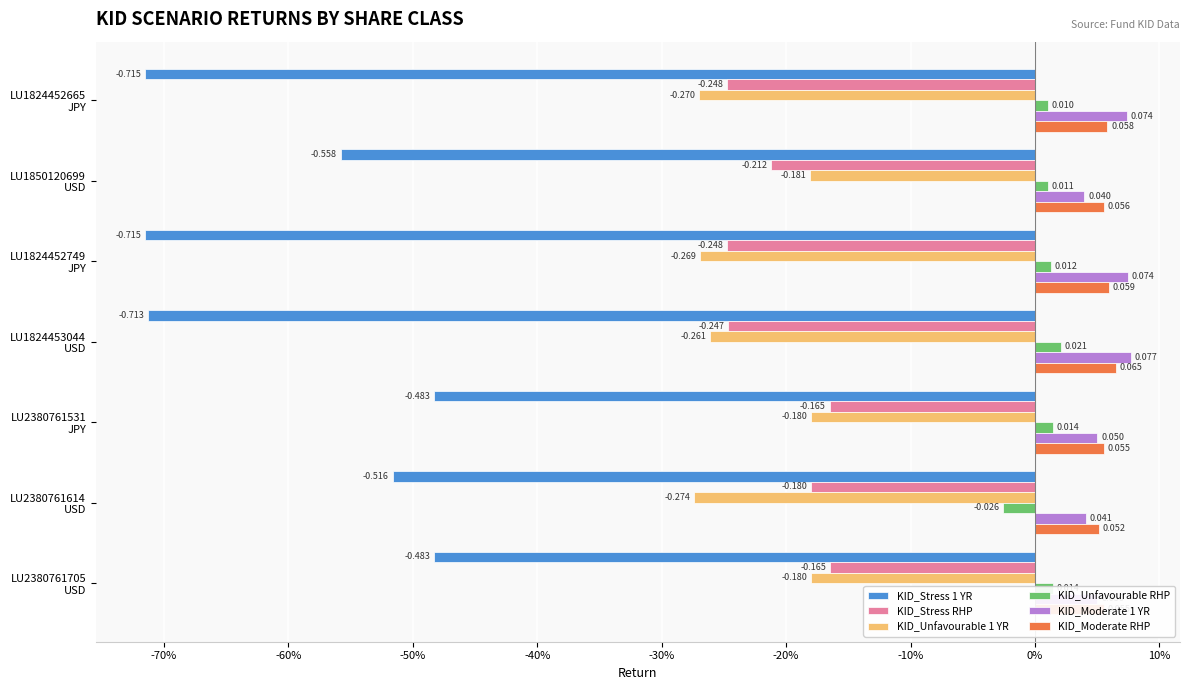

Which category has the highest value across all series?

LU1824453044
USD